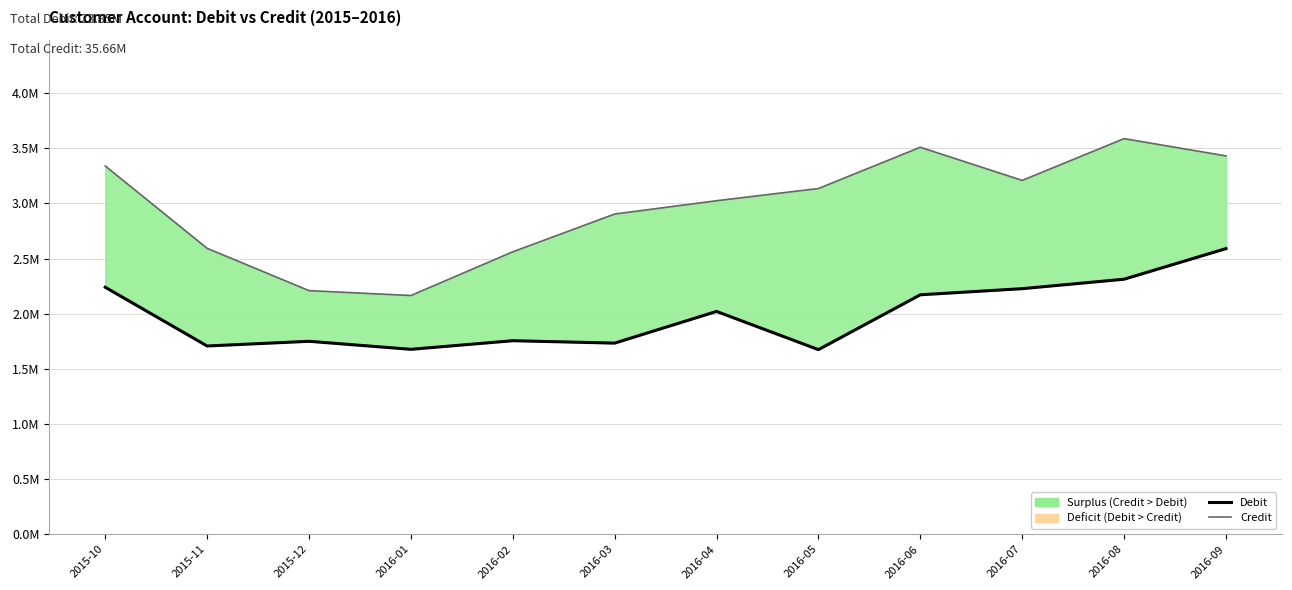

Where does the Debit series first go above 2020182?

2015-10